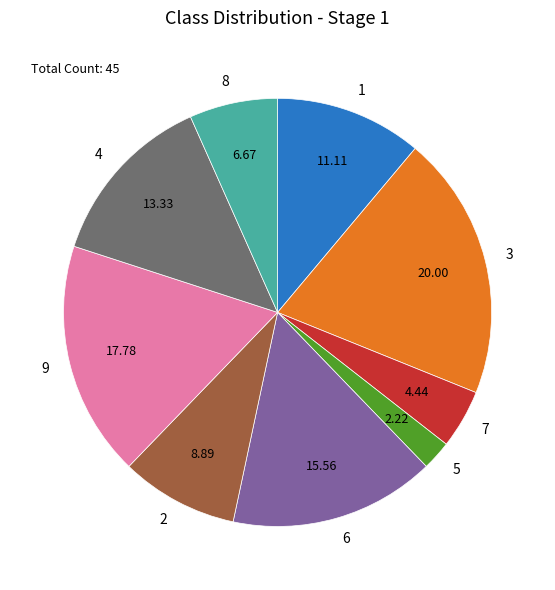

Does 2 account for over 50% of the chart?

No